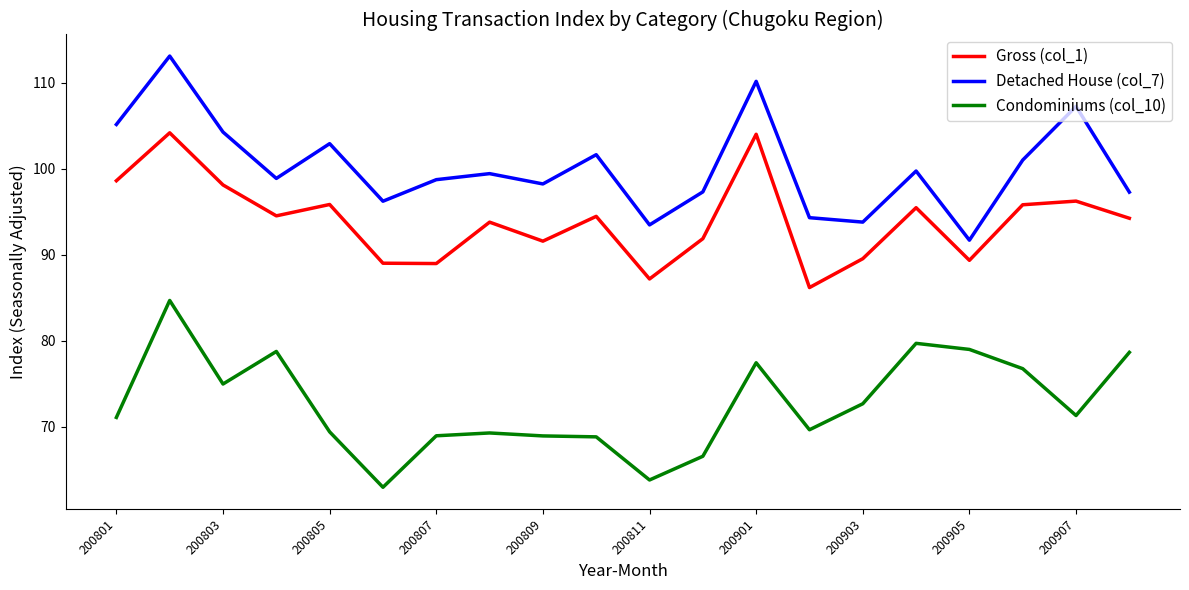

List the series in order of their overall mean, highest first.

Detached House (col_7), Gross (col_1), Condominiums (col_10)